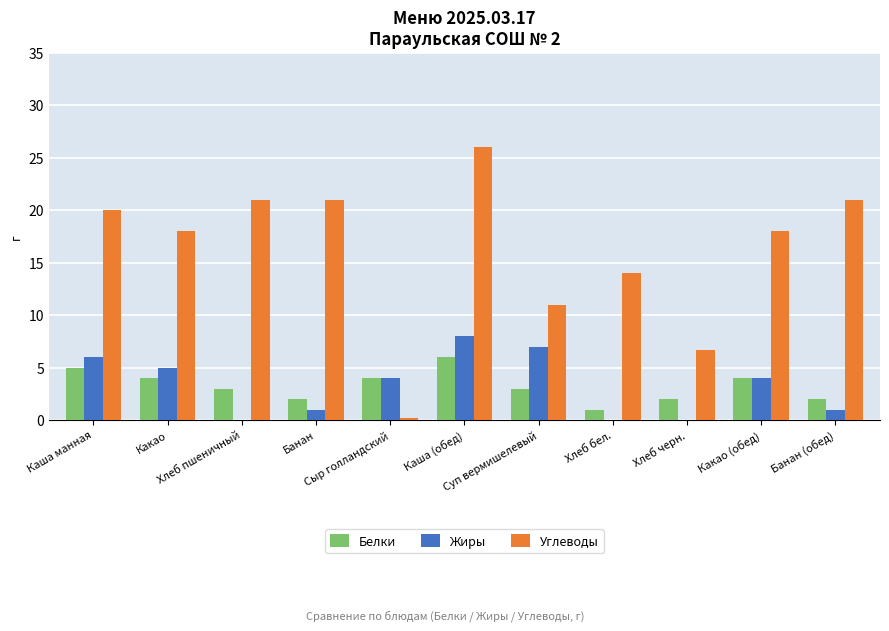

Does the chart contain stacked bars?

No